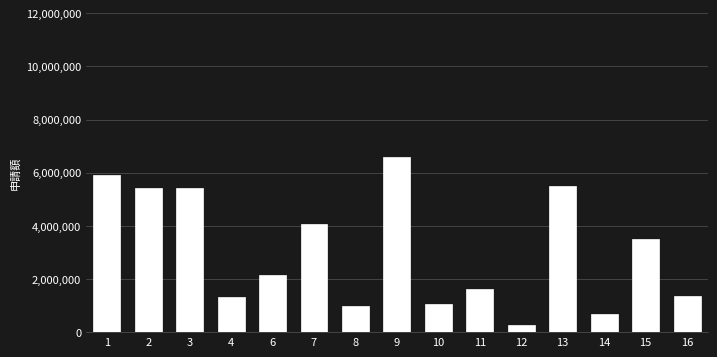

What is the average value?

3059333